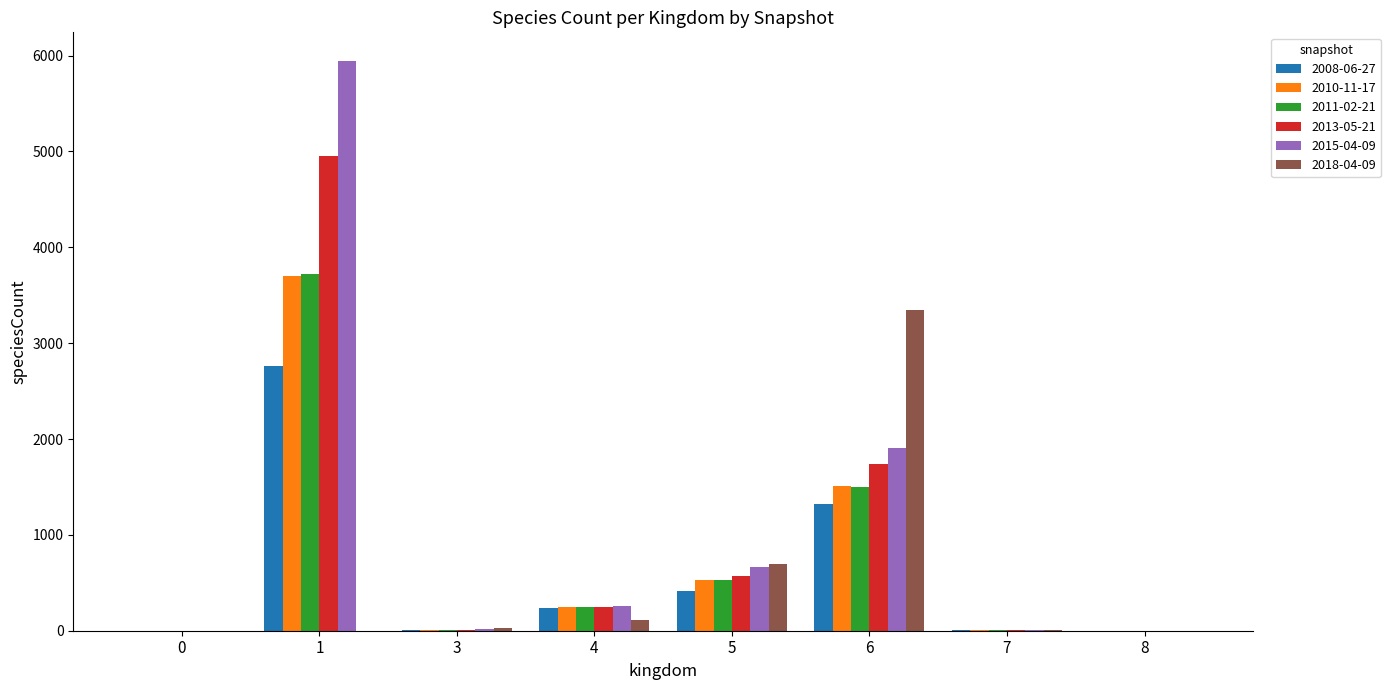

Is the value of 2008-06-27 at 0 greater than the value of 2011-02-21 at 5?

No